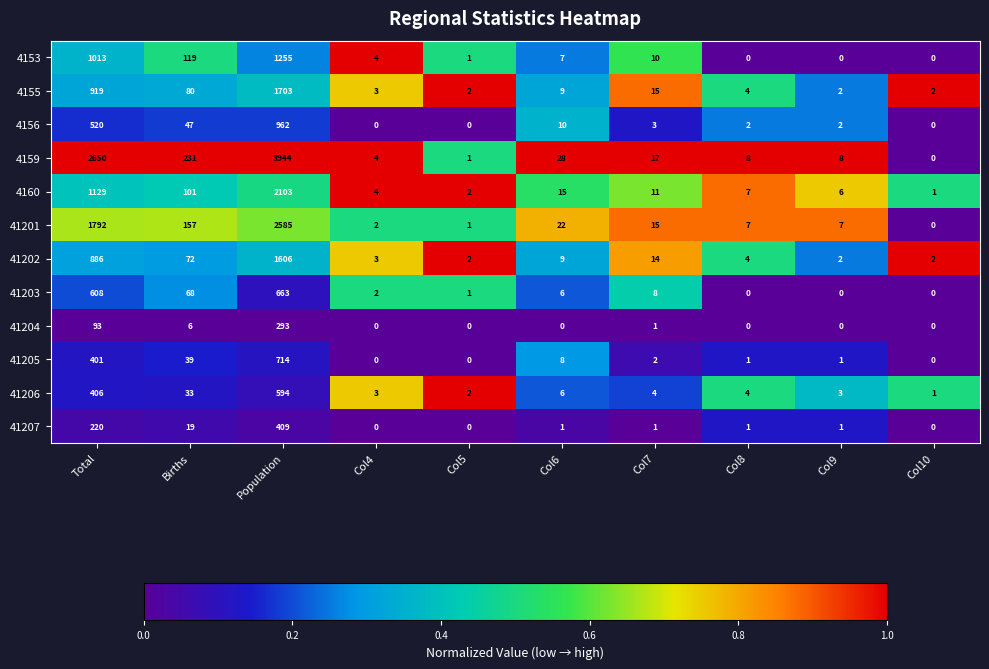

What is the difference between the maximum and minimum values in the 41206 series?

593